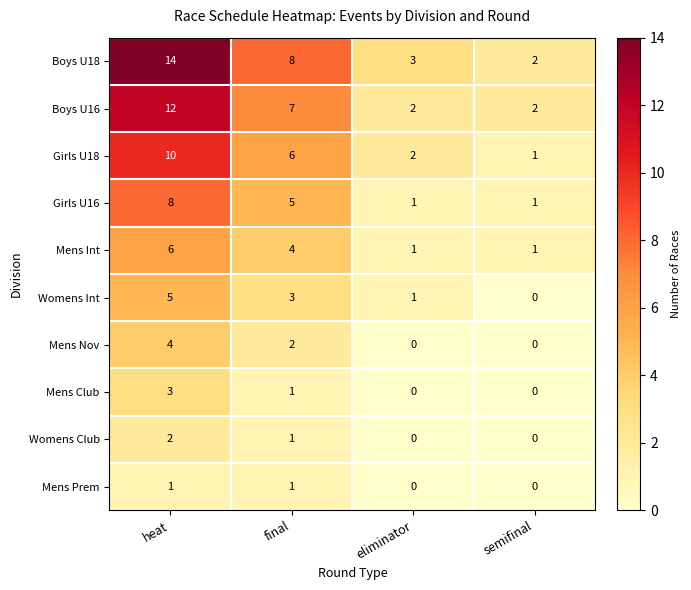

What is the sum of the Girls U18 values at heat and final?

16